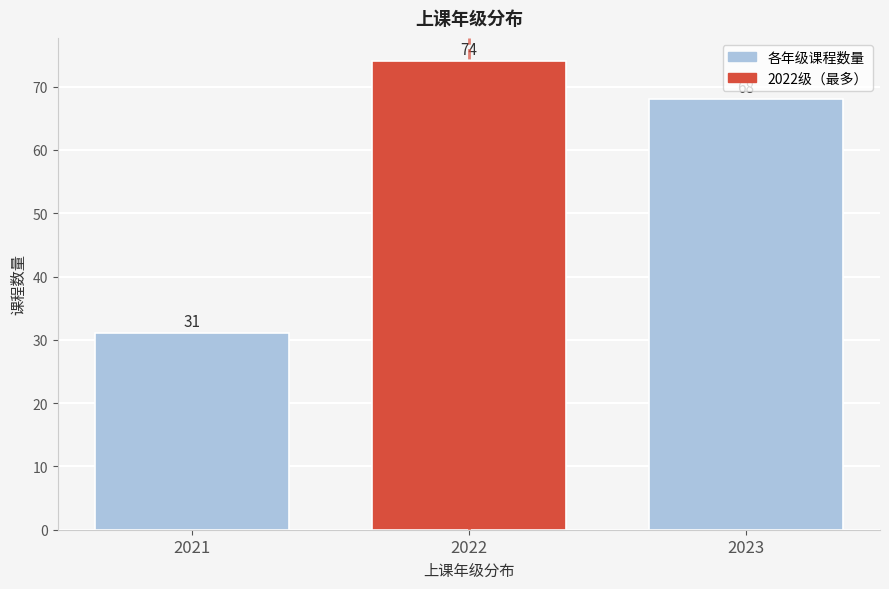

Reading right to left, extract all data points from this chart.

68	74	31